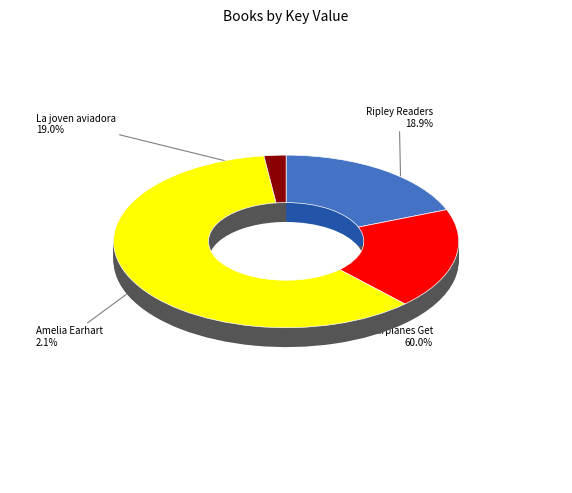

Which slice is the smallest?

Amelia Earhart (Result 4)